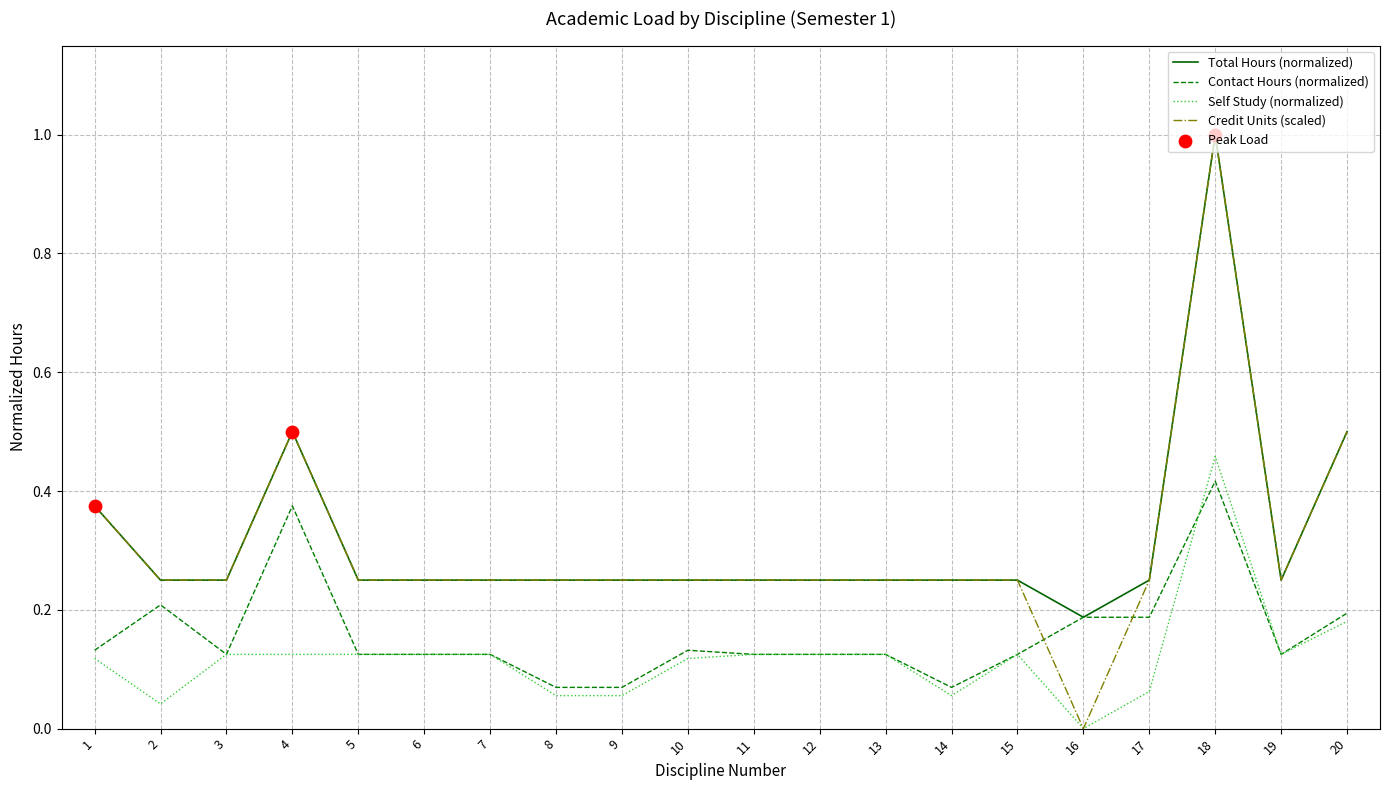

Is the value of Contact Hours (normalized) at 3 greater than the value of Credit Units (scaled) at 6?

No